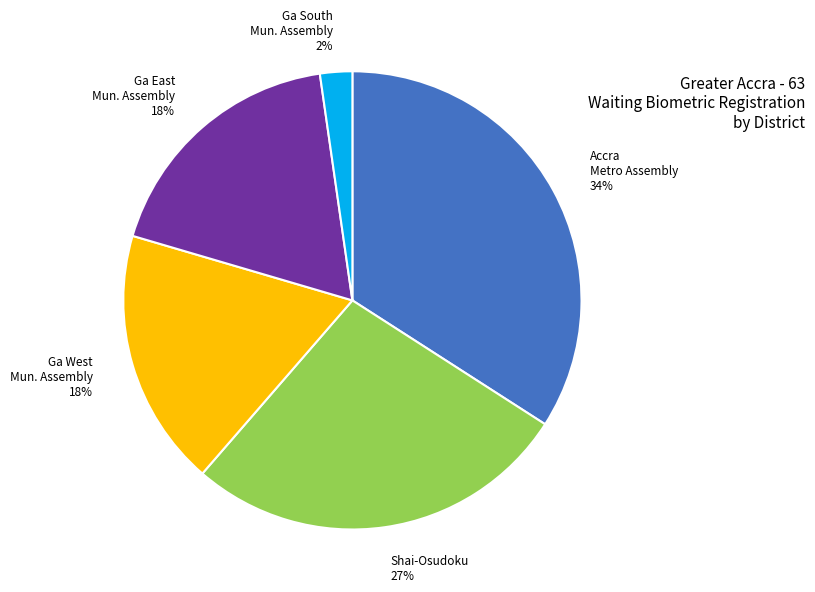

To the nearest percent, what is the difference between the largest and smallest slice percentages?

32%